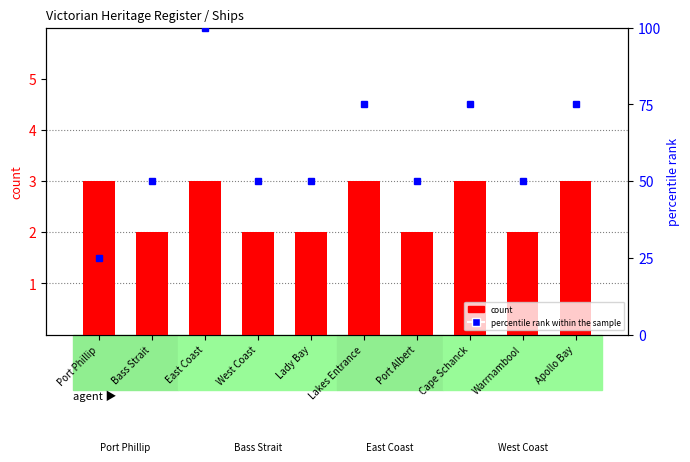

Is it true that count equals 1 at Lakes Entrance?

False